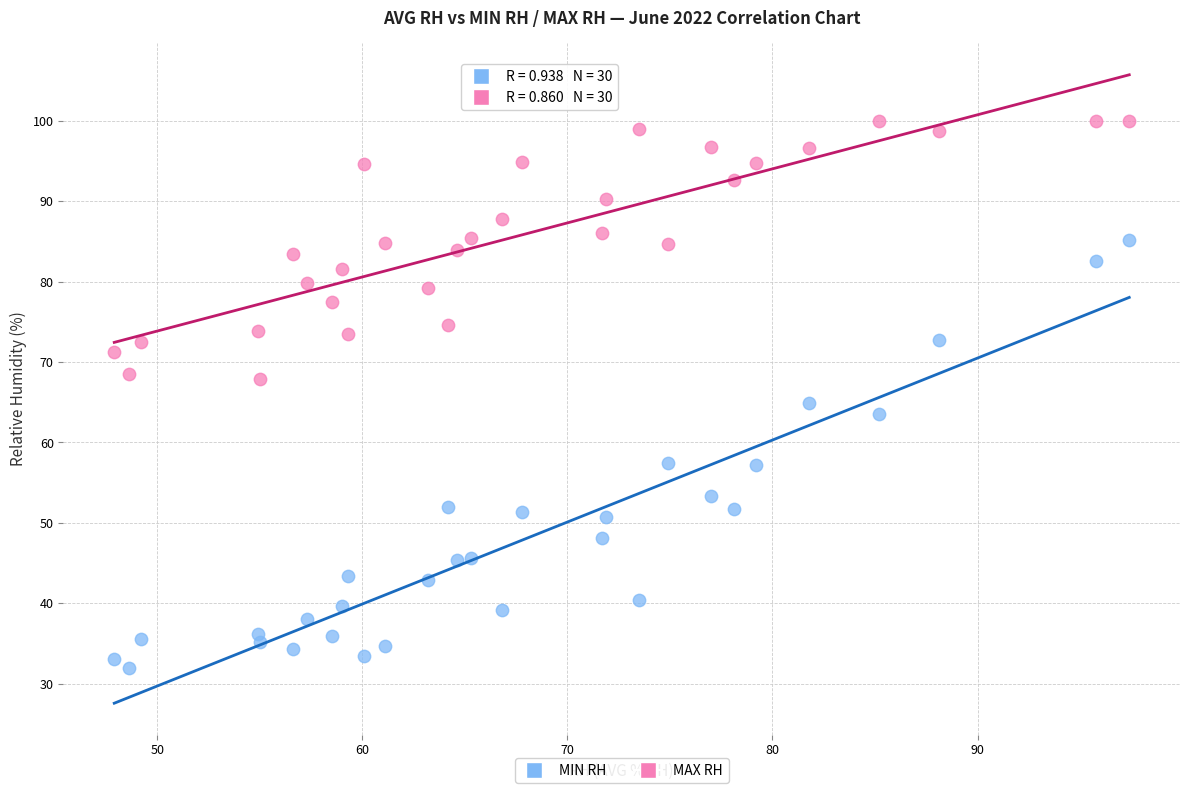

Which series has the largest Y range (max minus min)?

MIN RH